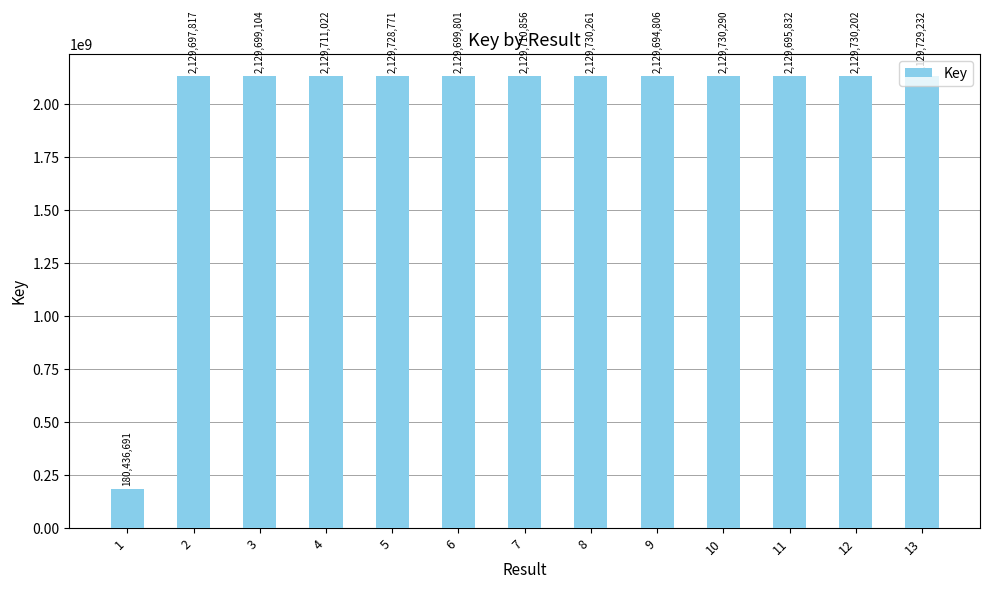

Between 3 and 4, which is larger?

4